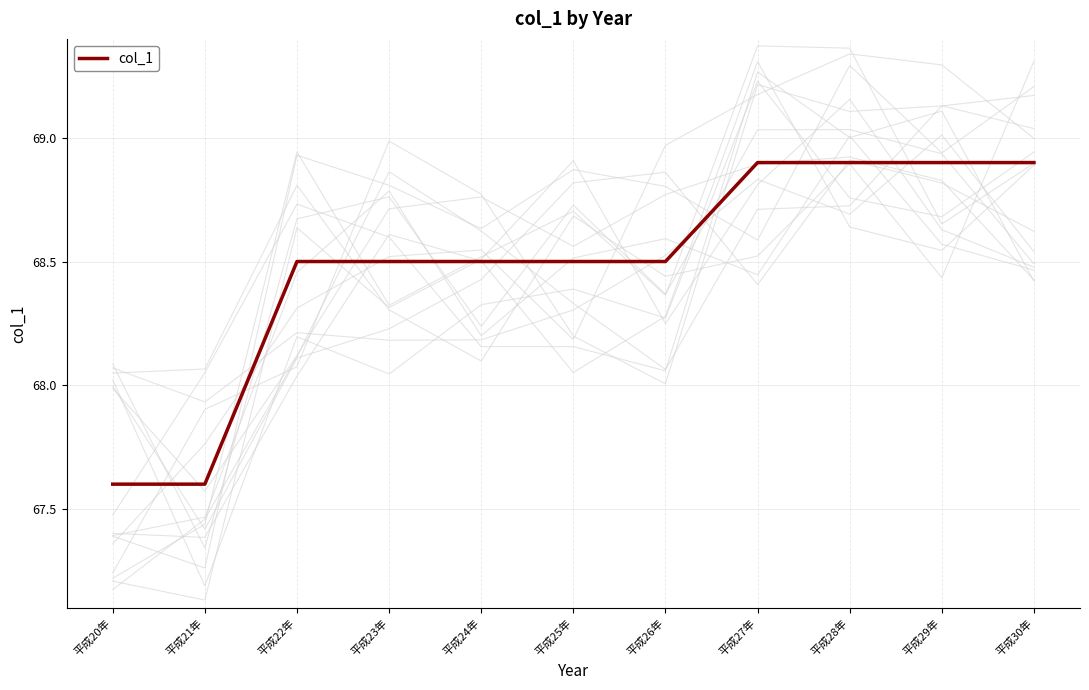

List the labels in order of value, largest first.

平成27年, 平成28年, 平成29年, 平成30年, 平成22年, 平成23年, 平成24年, 平成25年, 平成26年, 平成20年, 平成21年